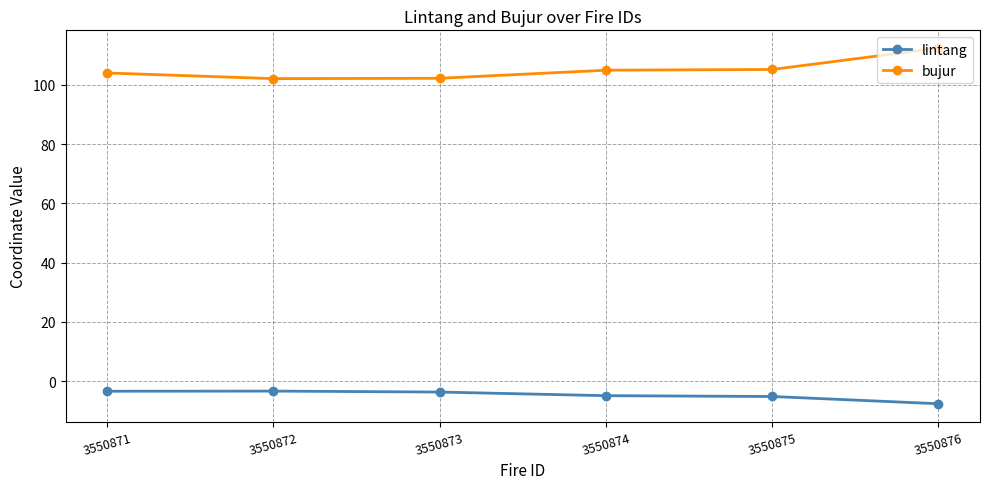

True or false: bujur has more than 1 interior local peaks.

False